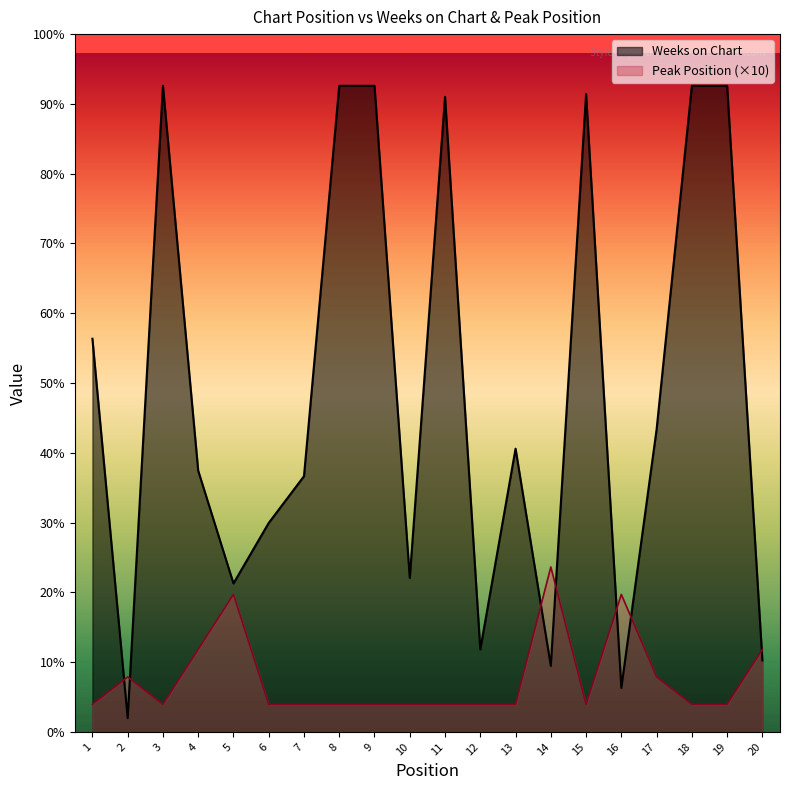

What are all the series names shown in the legend?

Weeks on Chart, Peak Position